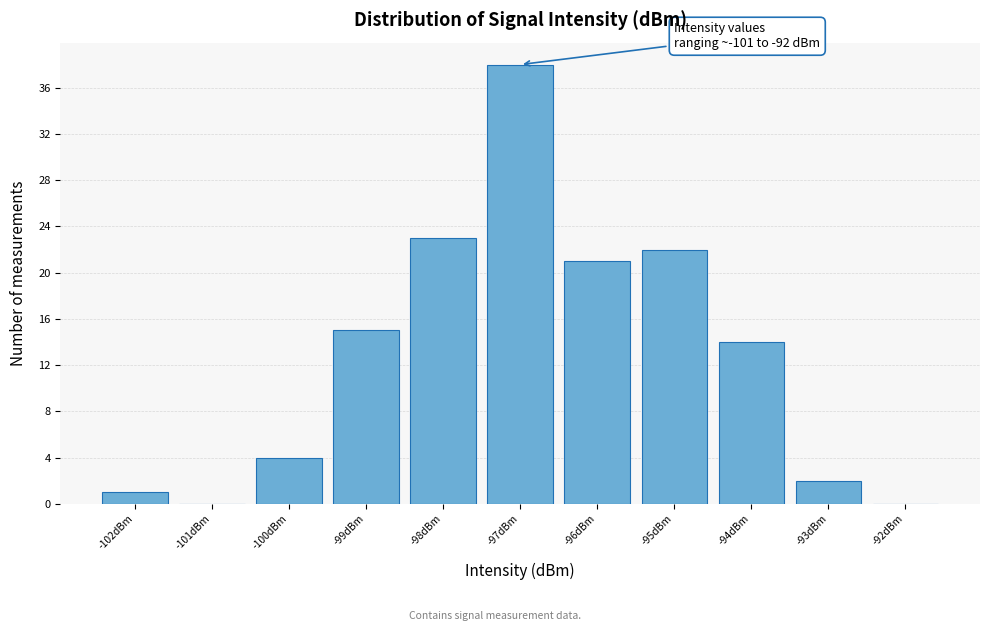

Which range on the x-axis has the tallest bar?

-97.5 to -96.5